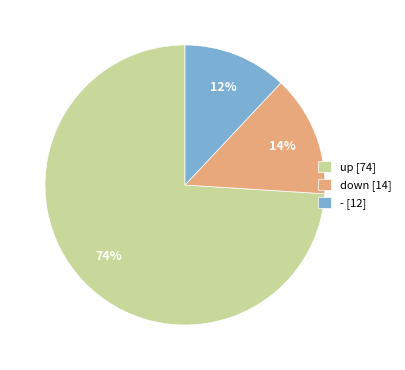

Does - account for over 50% of the chart?

No